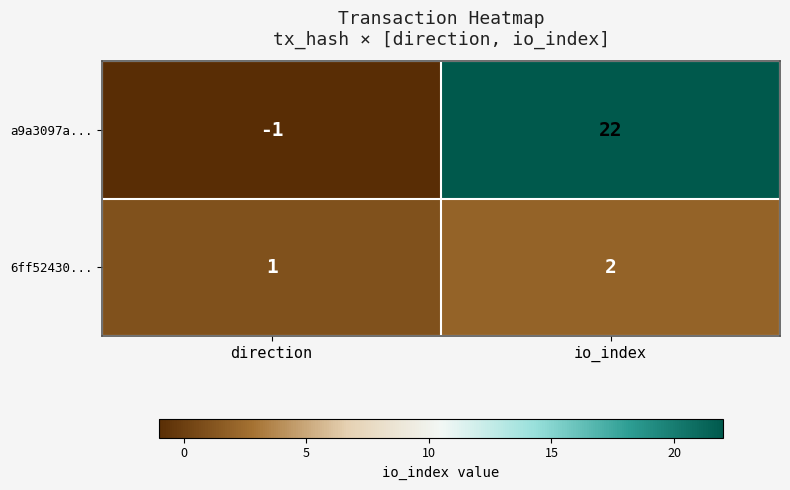

Is the value of 6ff52430... at direction greater than the value of a9a3097a... at direction?

Yes